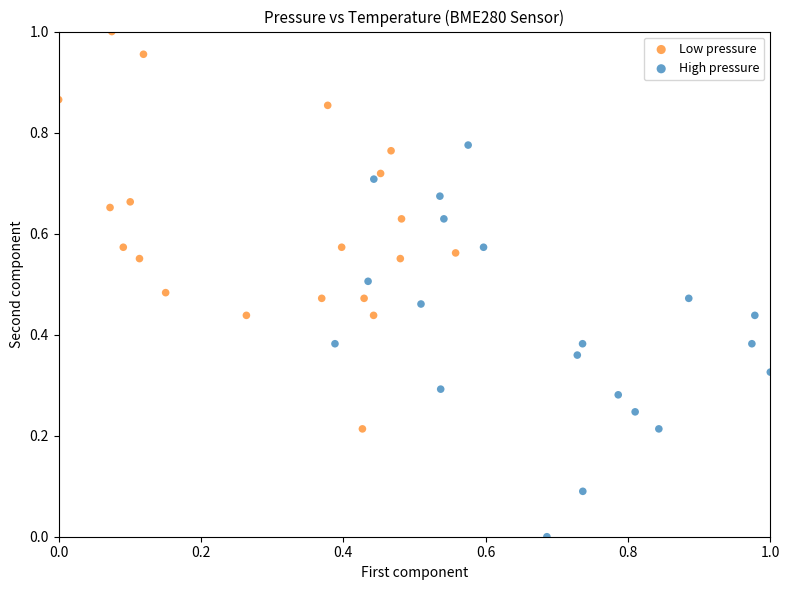

Which series contains the lowest Y value?

High pressure